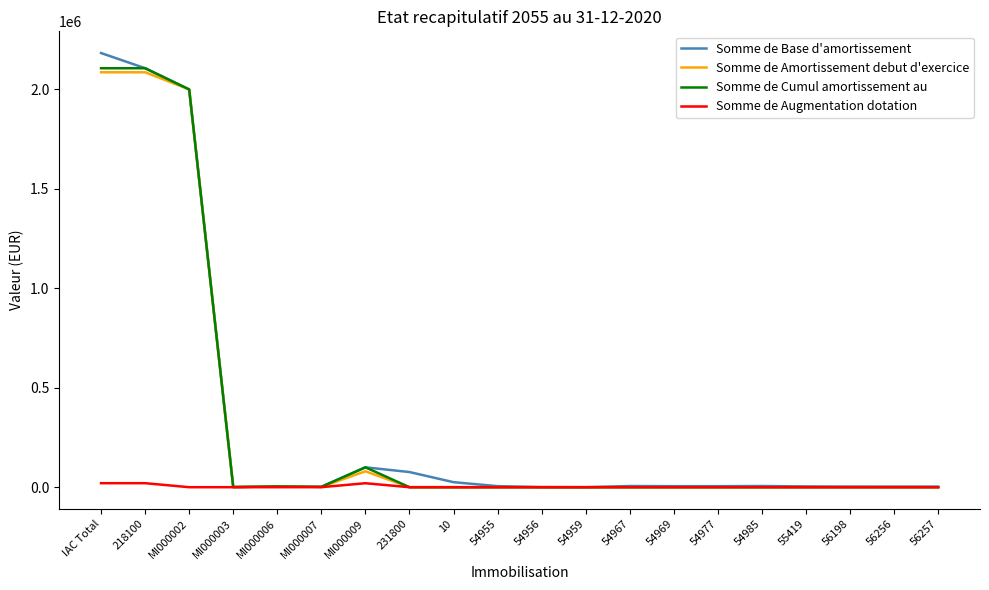

What is the spread (max minus min) of values at 55419?

3870.8